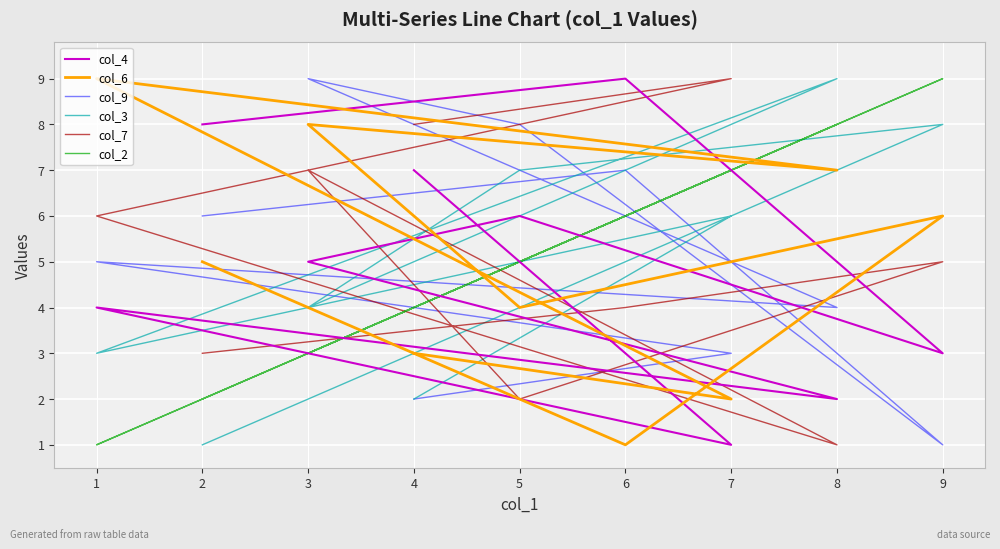

Where is the first local minimum for col_2?

3